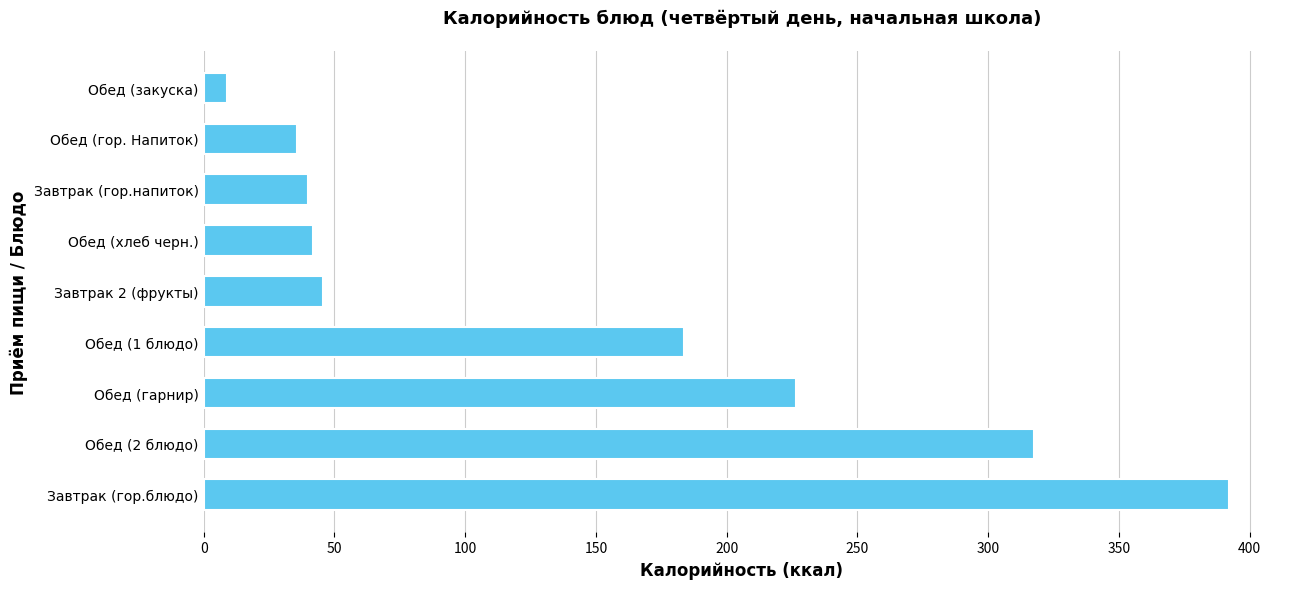

How many series are shown in this chart?

1